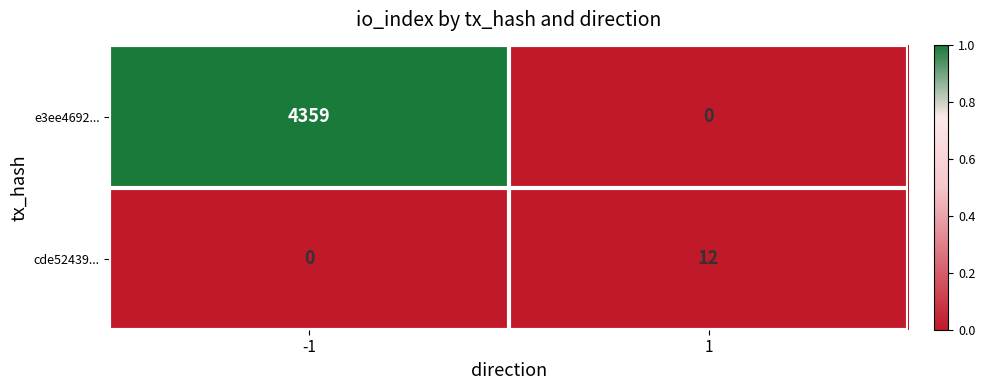

How many distinct data groups are displayed?

2